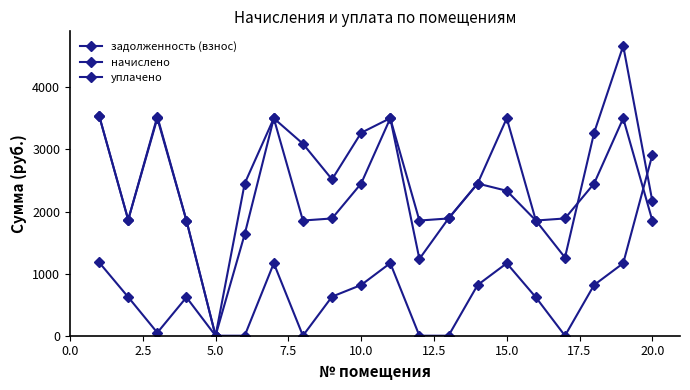

Reading left to right, extract all data points from this chart.

задолженность (взнос): 1182.4	622.2	49.1	618.5	0.0	0.0	1167.5	0.0	629.7	817.2	1169.4	0.0	0.0	817.2	1167.5	618.5	0.0	817.2	1167.5	2913.3
начислено: 3547.1	1866.7	3502.4	1855.6	0.0	2451.7	3502.4	1855.6	1889.1	2451.7	3502.4	1855.6	1889.1	2451.7	3502.4	1855.6	1889.1	2451.7	3502.4	1855.6
уплачено: 3547.1	1866.7	3531.2	1855.6	0.0	1634.5	3502.4	3092.6	2518.8	3269.0	3504.3	1237.0	1889.1	2451.7	2335.0	1855.6	1259.4	3269.0	4669.9	2168.2